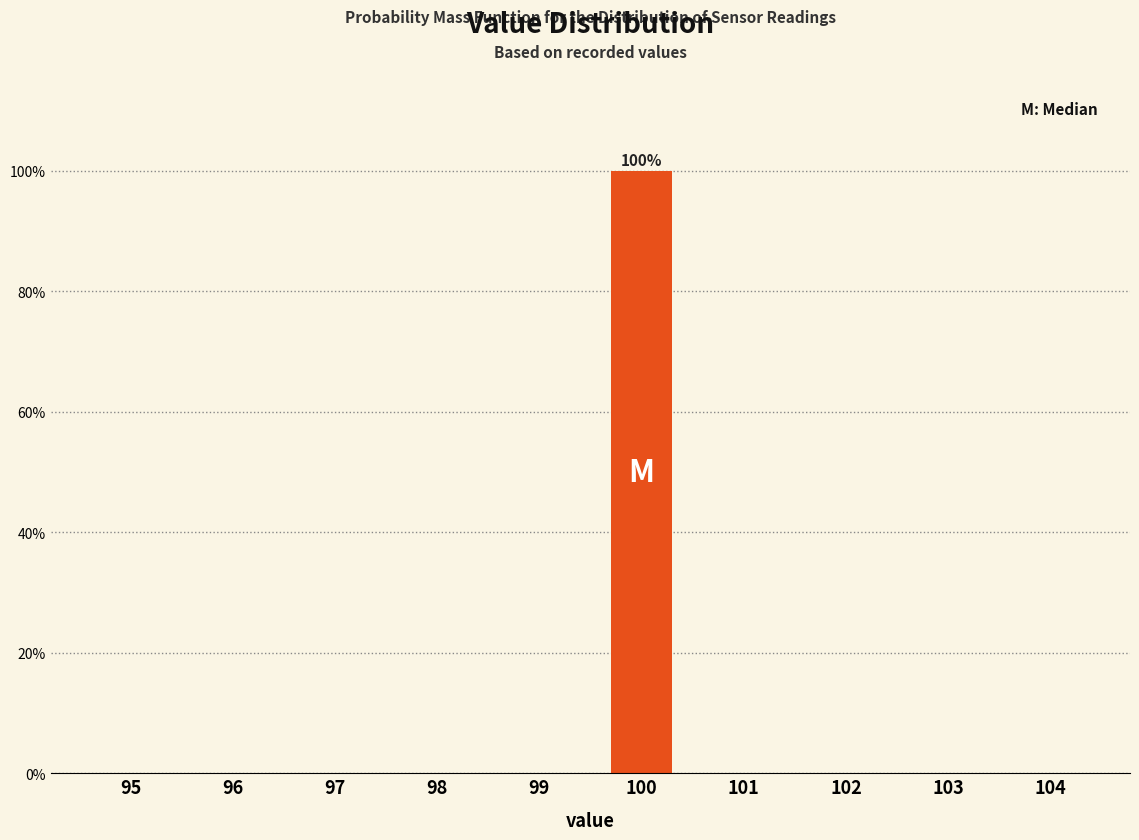

Reading left to right, list all the values displayed in this chart.

95=0	96=0	97=0	98=0	99=0	100=100	101=0	102=0	103=0	104=0